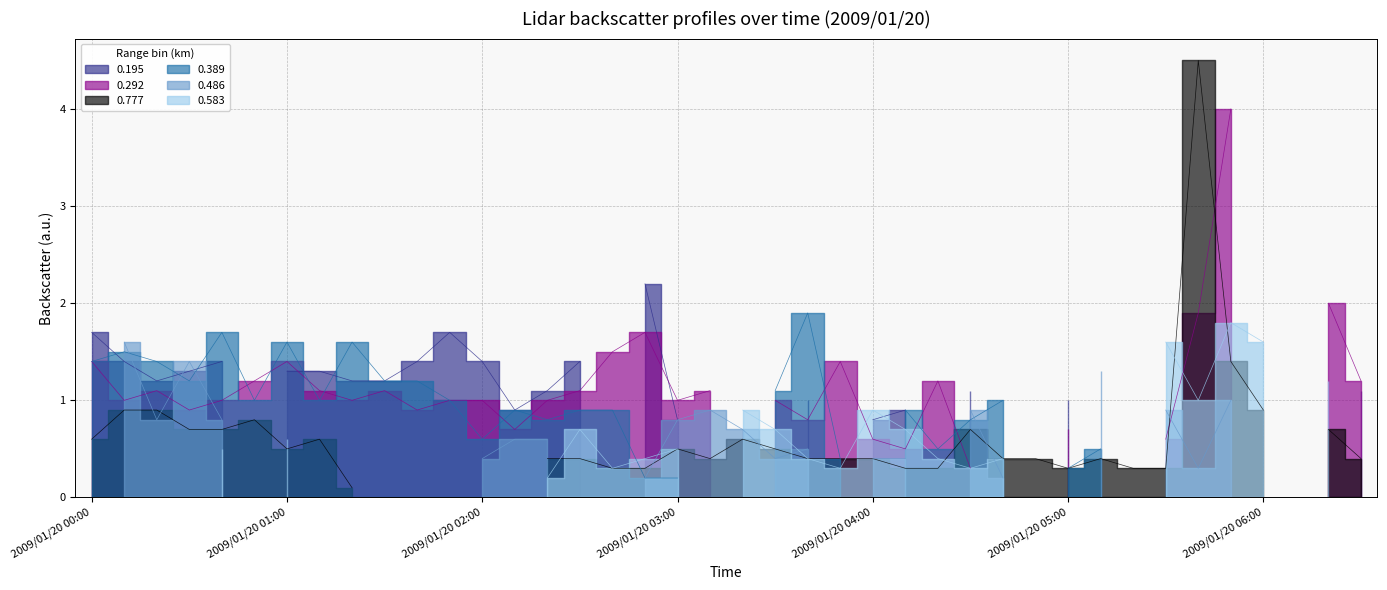

How many times do 0.195 and 0.389 cross each other?

12